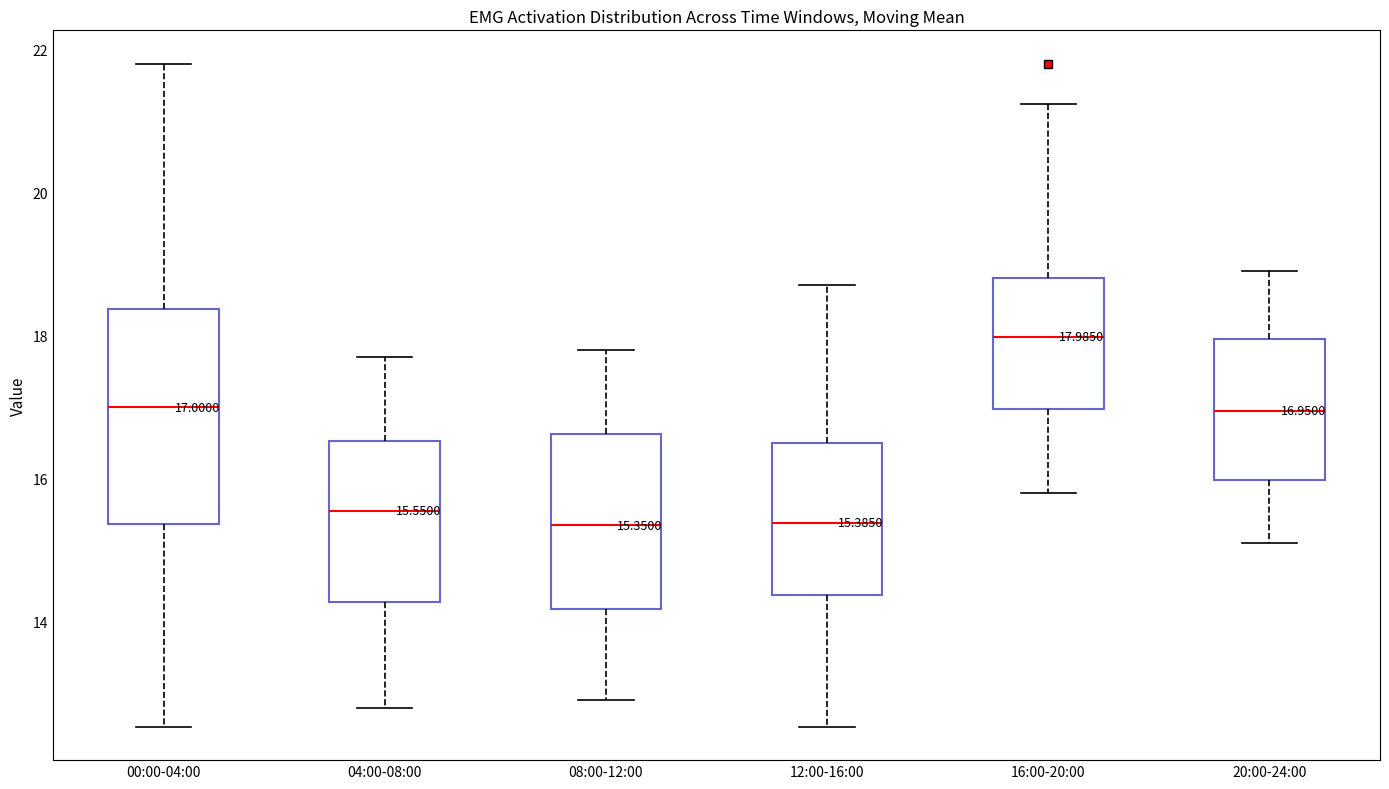

Which box is the tallest, from its lower edge to its upper edge?

00:00-04:00